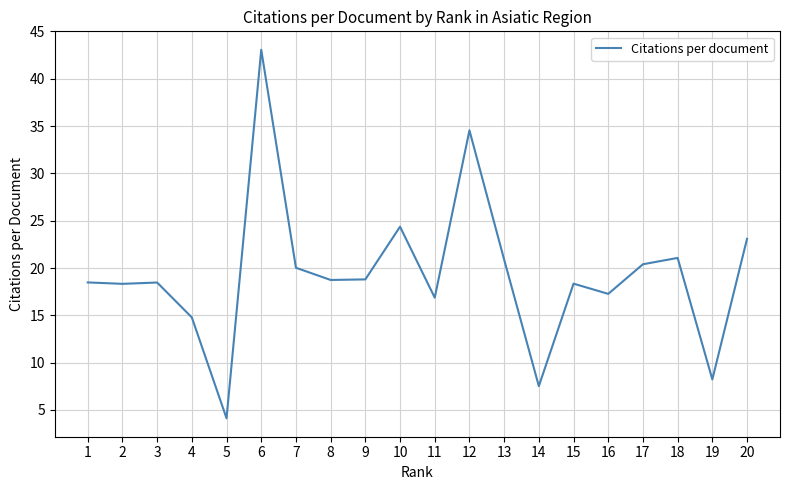

What is the smallest value displayed?

4.1